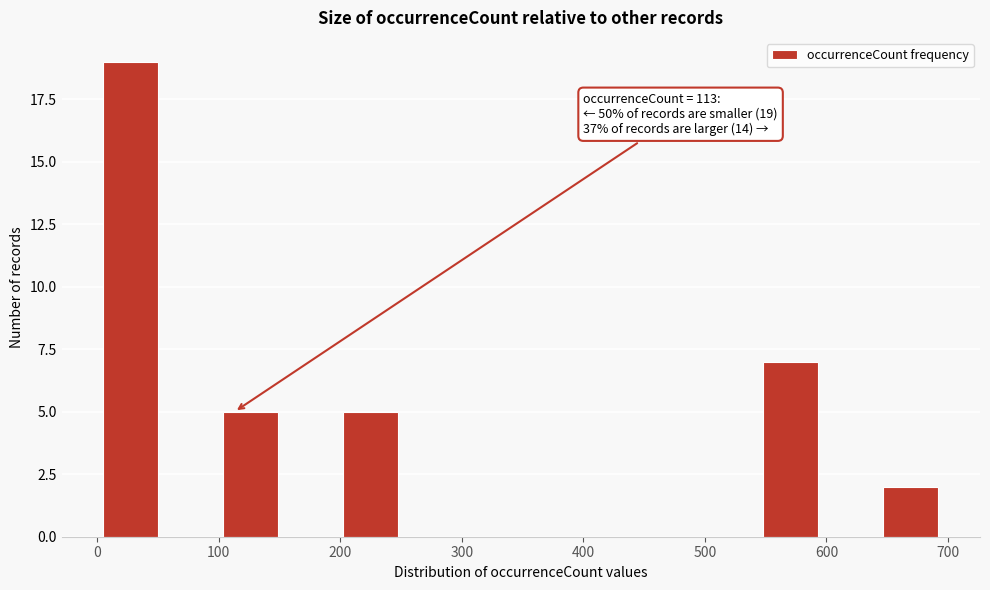

Over which range of the x-axis is the bar tallest?

10 to 50